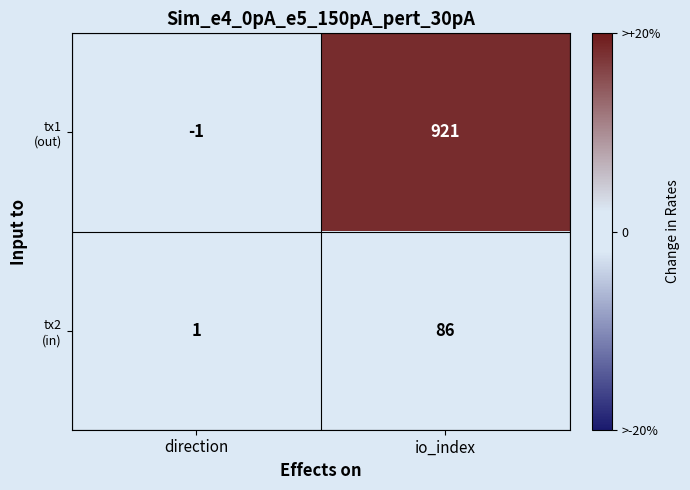

At which category is the sum across all series the highest?

io_index